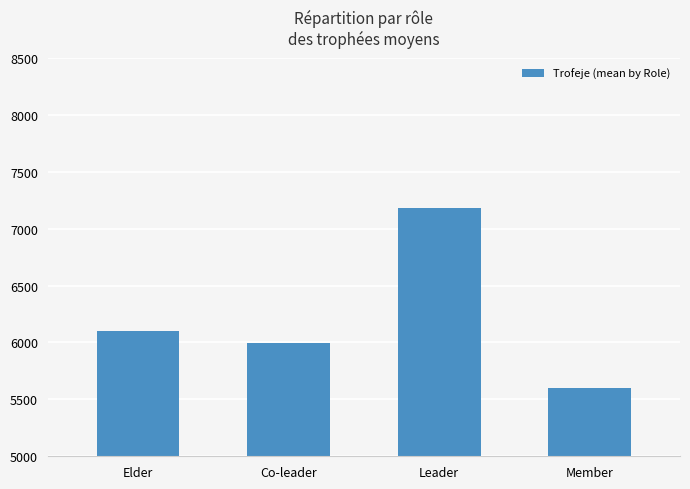

The value at Elder is 3397.4. True or false?

False